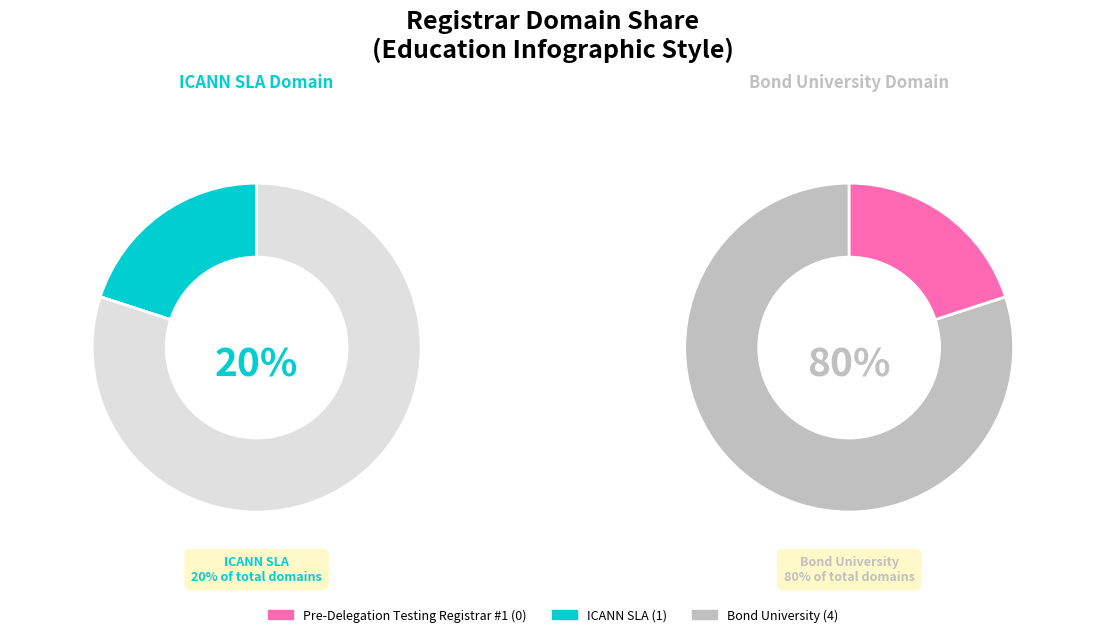

What is the change in value from ICANN SLA to Bond University?

+3